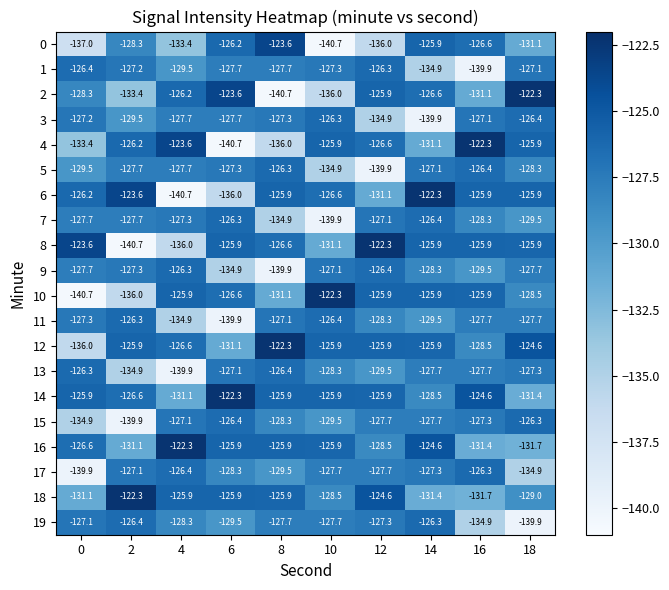

What is the greatest value displayed?

-122.3